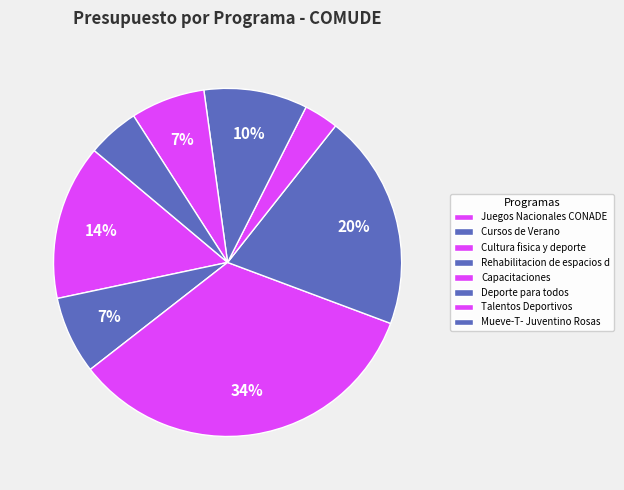

To the nearest percent, what is the difference between the largest and smallest slice percentages?

31%